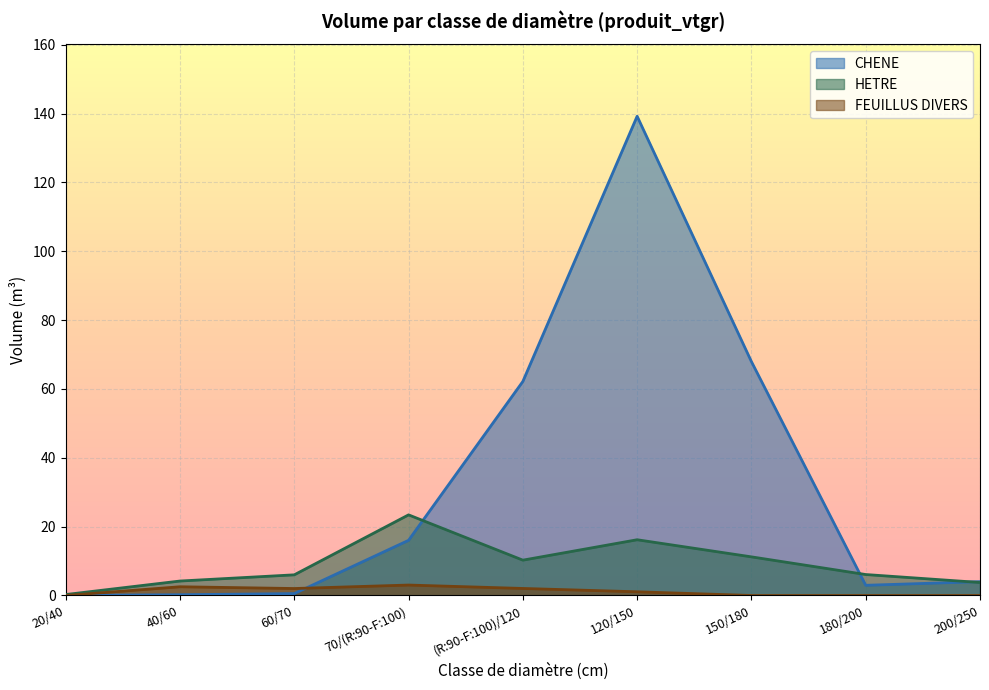

Reading right to left, what are all the values shown in this chart?

CHENE: 200/250=4.0	180/200=3.0	150/180=67.9	120/150=139.2	(R:90-F:100)/120=62.2	70/(R:90-F:100)=16.0	60/70=0.6	40/60=0.2	20/40=0.0
HETRE: 200/250=3.8	180/200=6.1	150/180=11.2	120/150=16.2	(R:90-F:100)/120=10.3	70/(R:90-F:100)=23.4	60/70=6.0	40/60=4.2	20/40=0.3
FEUILLUS DIVERS: 200/250=0.0	180/200=0.0	150/180=0.0	120/150=1.1	(R:90-F:100)/120=2.0	70/(R:90-F:100)=3.0	60/70=2.0	40/60=2.5	20/40=0.0